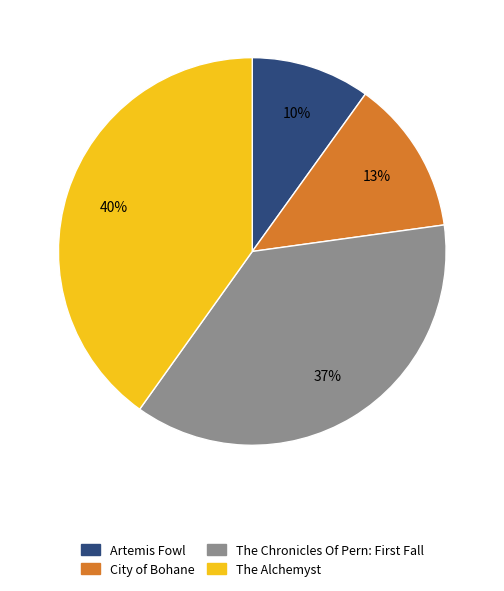

Rank the categories by value from highest to lowest.

The Alchemyst, The Chronicles Of Pern: First Fall, City of Bohane, Artemis Fowl